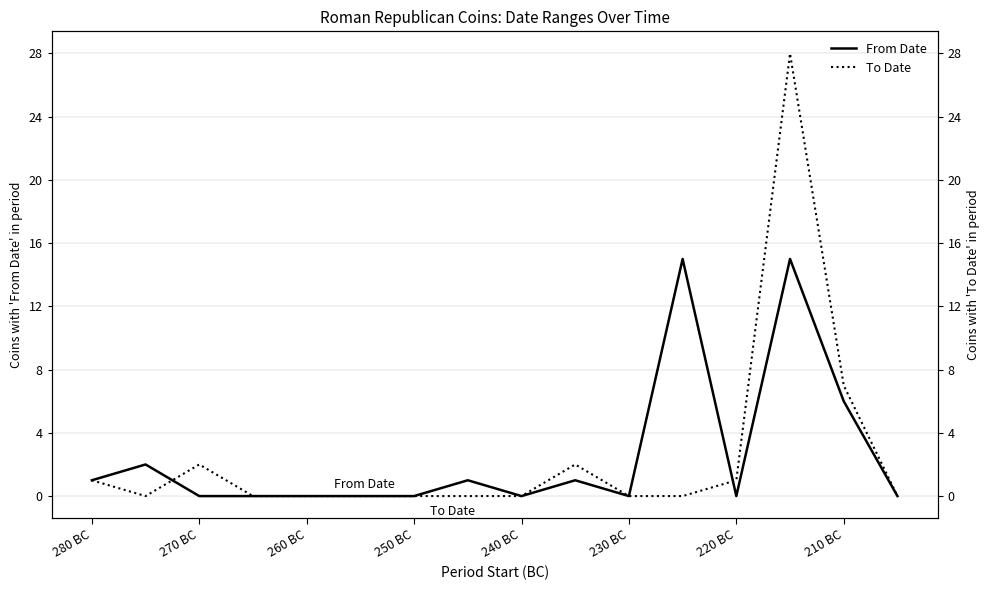

What is the greatest value displayed?

28